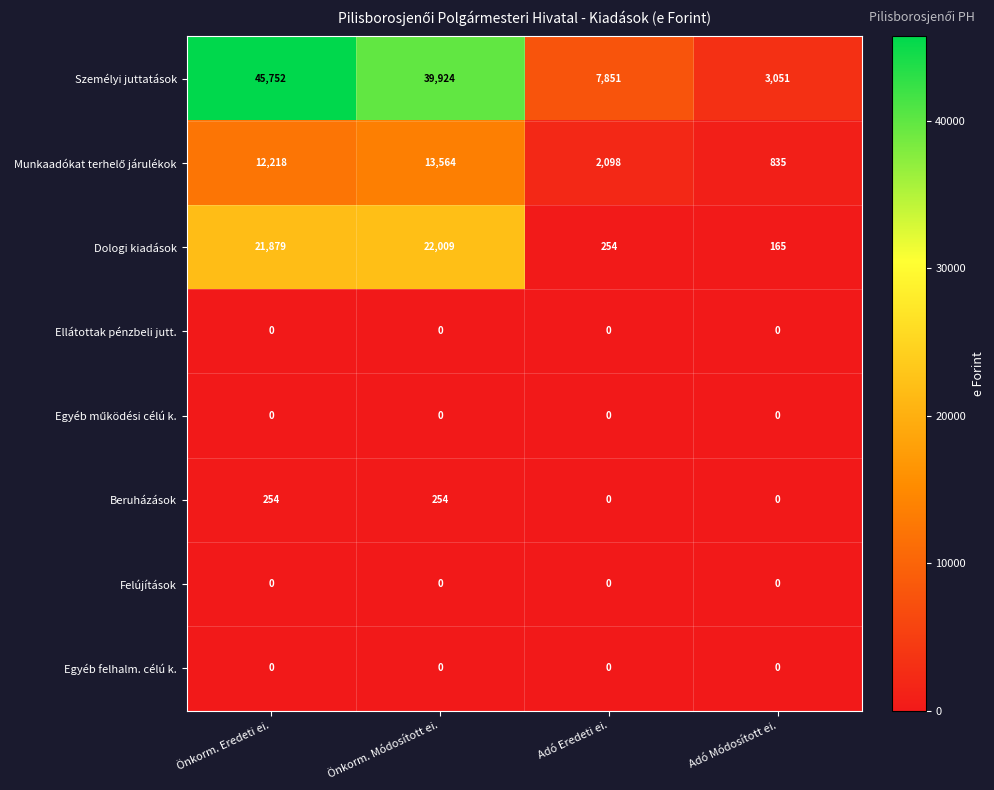

Which series has the largest total across all categories?

Személyi juttatások